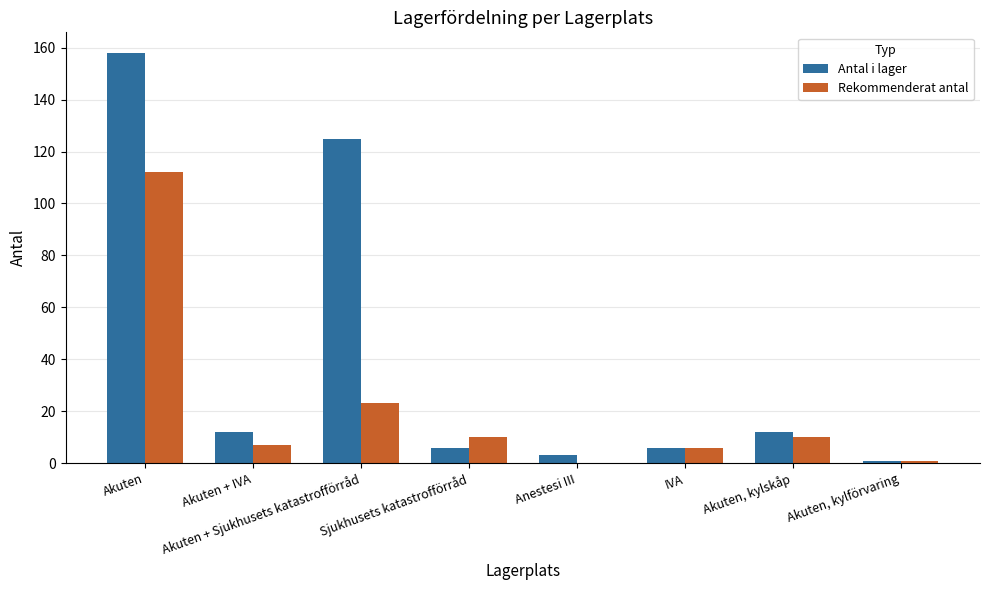

Reading left to right, extract all data points from this chart.

Antal i lager: 158	12	125	6	3	6	12	1
Rekommenderat antal: 112	7	23	10	0	6	10	1